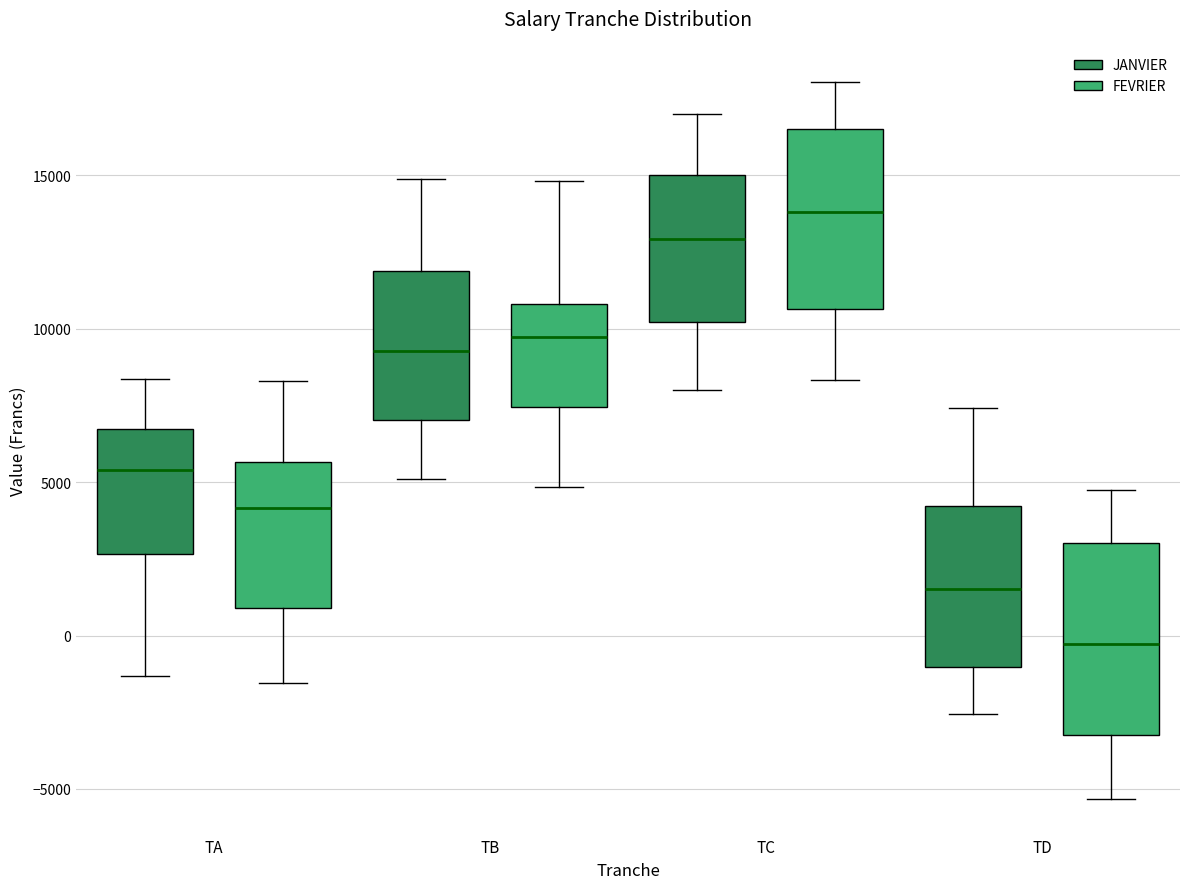

Where is the lower edge of the box for TD (JANVIER) on the y-axis? The values are not printed on the chart, so give them approximately, as read against the axis.

-1000